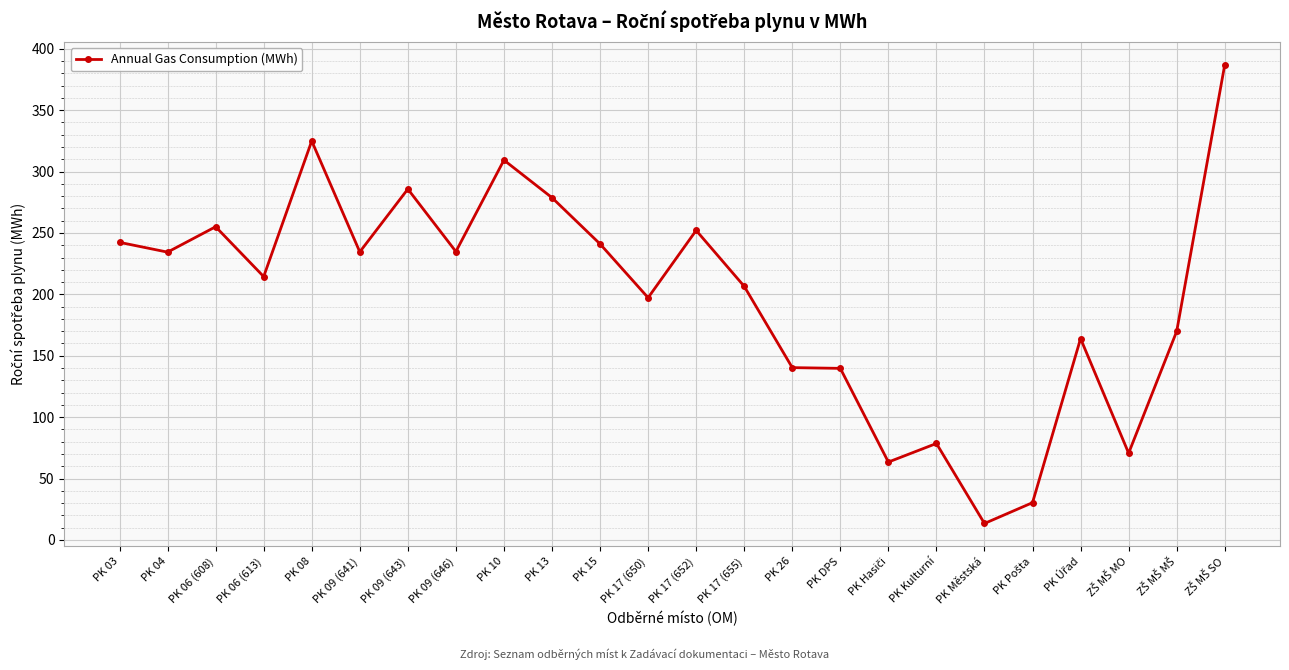

The value at PK 04 is 234.4. True or false?

True